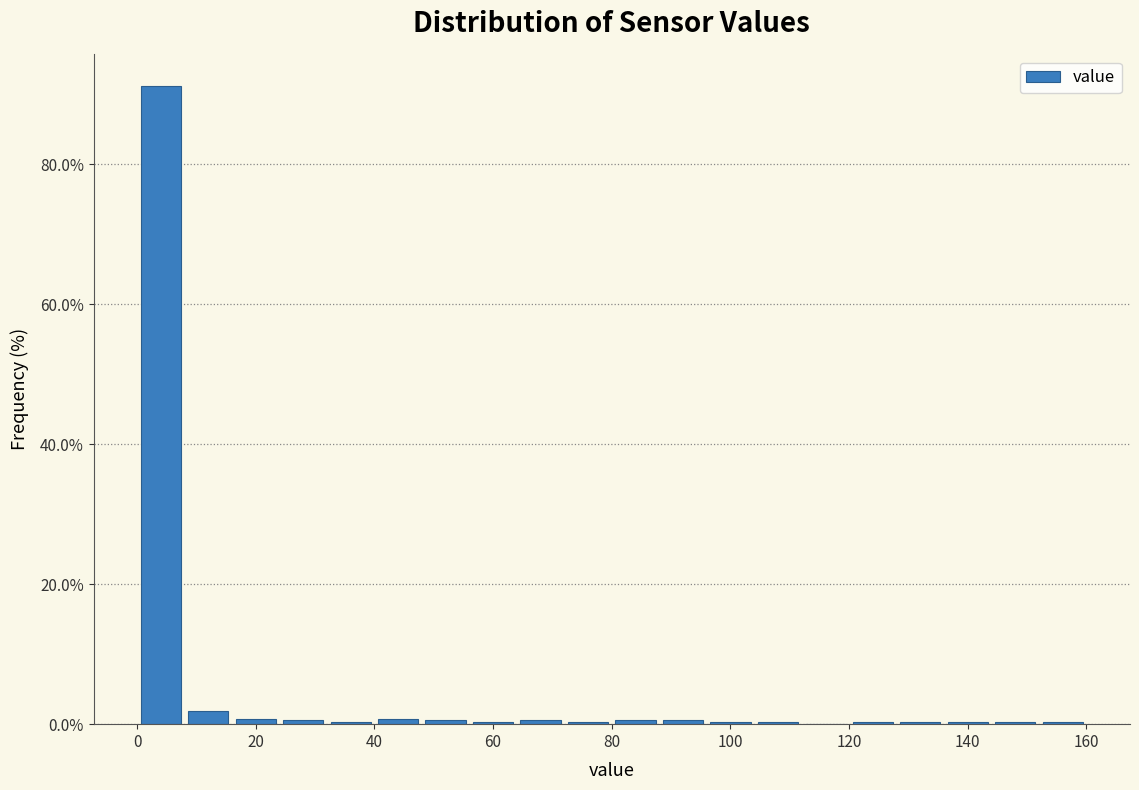

How tall is the bar that spans 0 to 8 on the x-axis? The values are not printed on the chart, so give them approximately, as read against the axis.

92